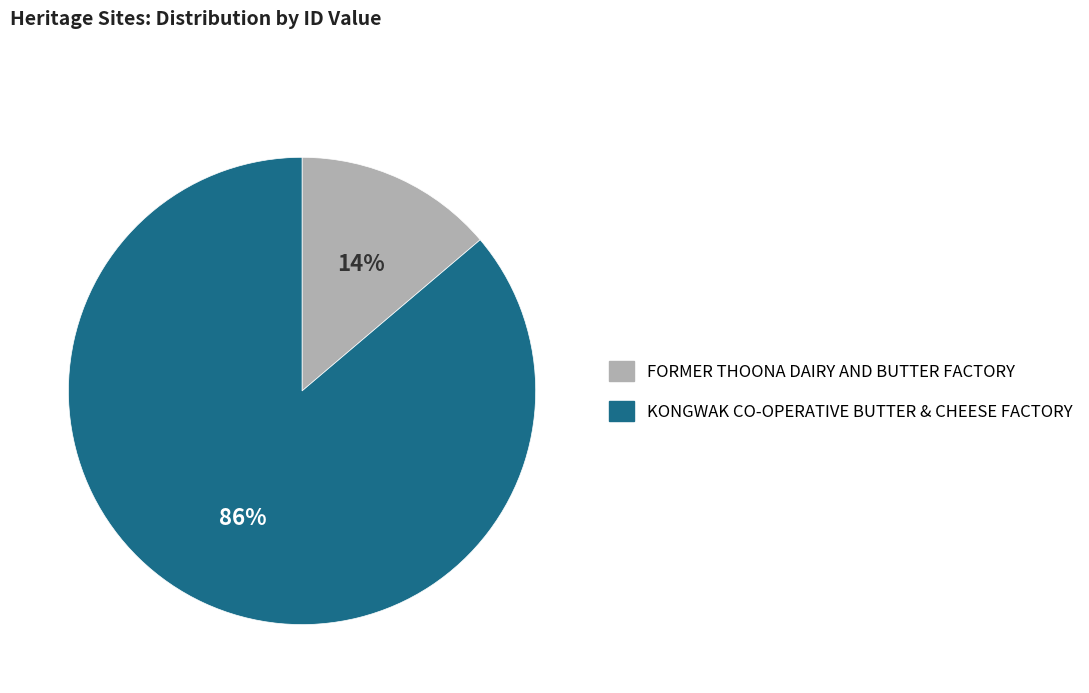

Approximately how many times larger is the value at FORMER THOONA DAIRY AND BUTTER FACTORY compared to KONGWAK CO-OPERATIVE BUTTER & CHEESE FACTORY?

0.2